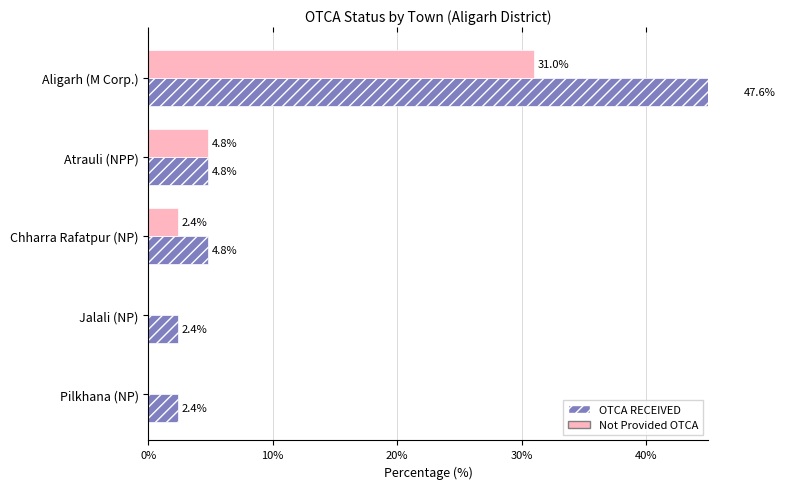

What are all the series names shown in the legend?

OTCA RECEIVED, Not Provided OTCA